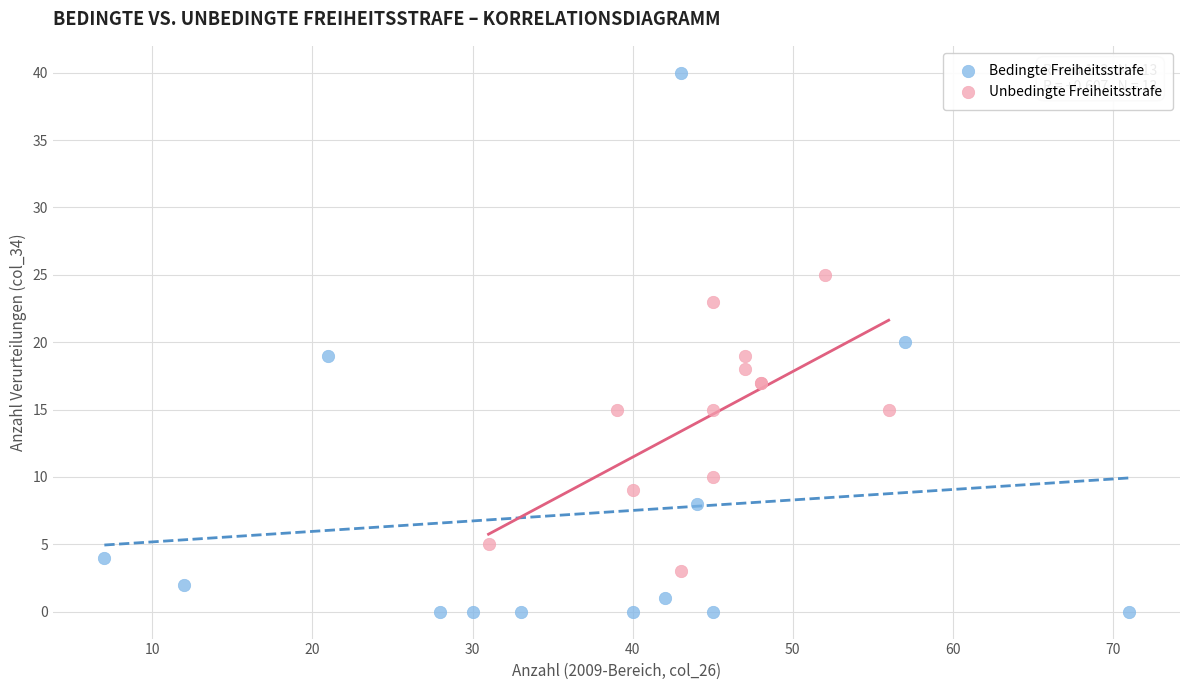

Which series reaches the maximum Y coordinate?

Bedingte Freiheitsstrafe